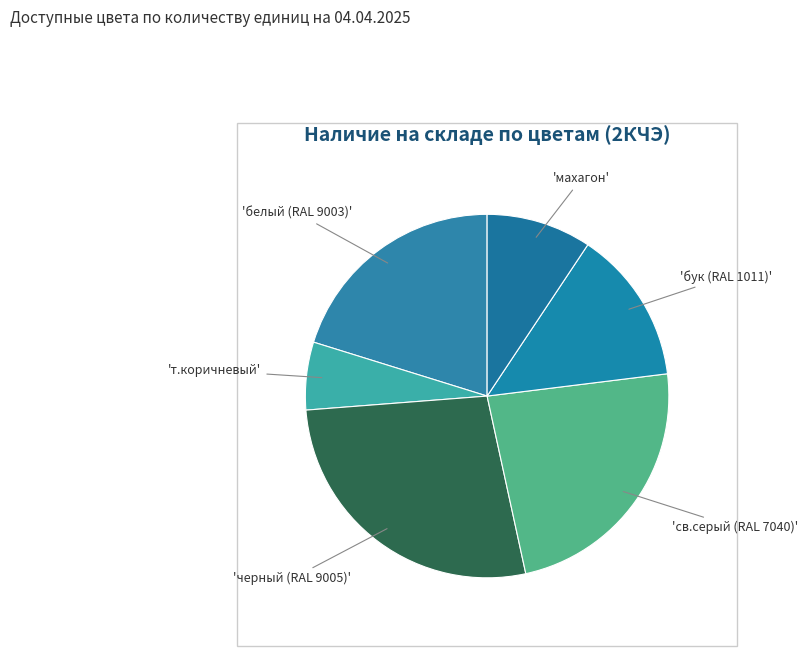

Count the number of slices in the pie.

6